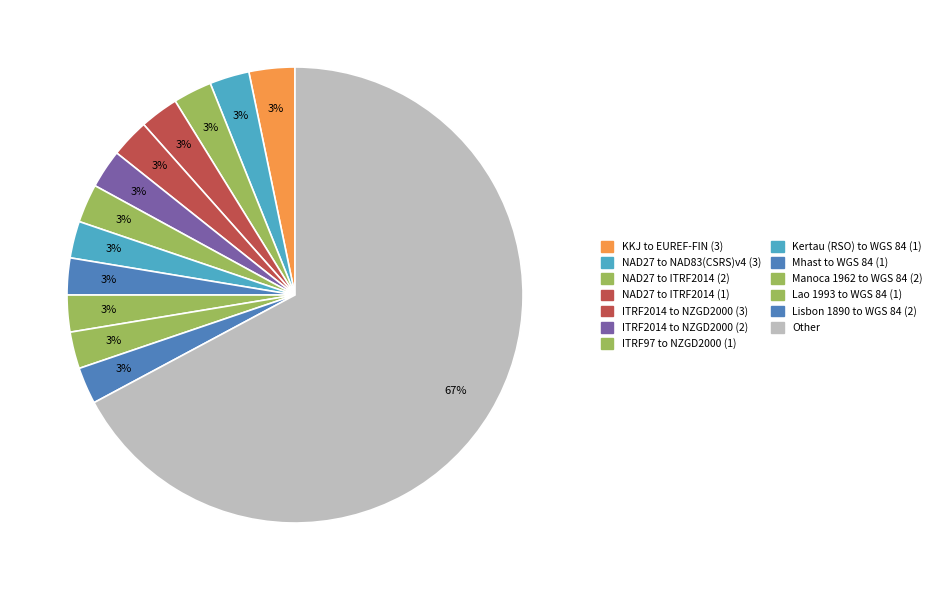

What is the largest slice in the pie chart?

Other